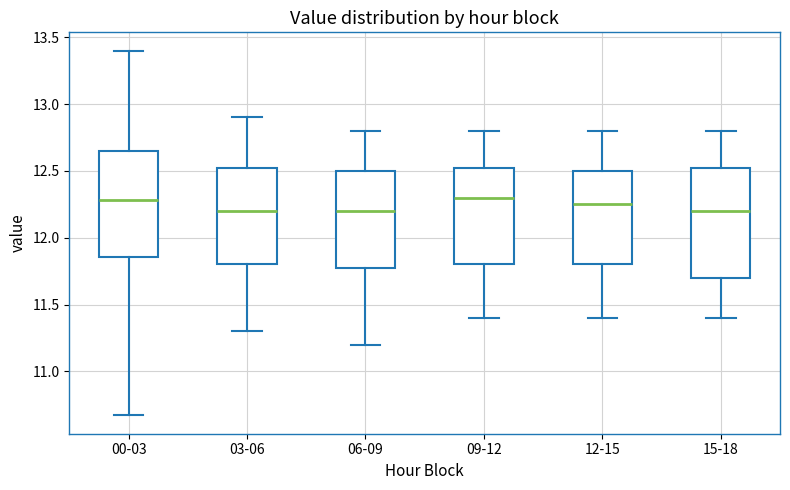

Where does the upper whisker of the box for 06-09 end on the y-axis? The values are not printed on the chart, so give them approximately, as read against the axis.

12.80